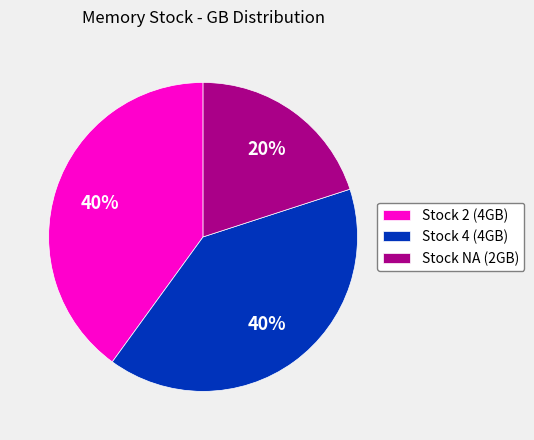

To the nearest percent, what is the difference between the Stock NA (2GB) and Stock 2 (4GB) slice percentages?

20%